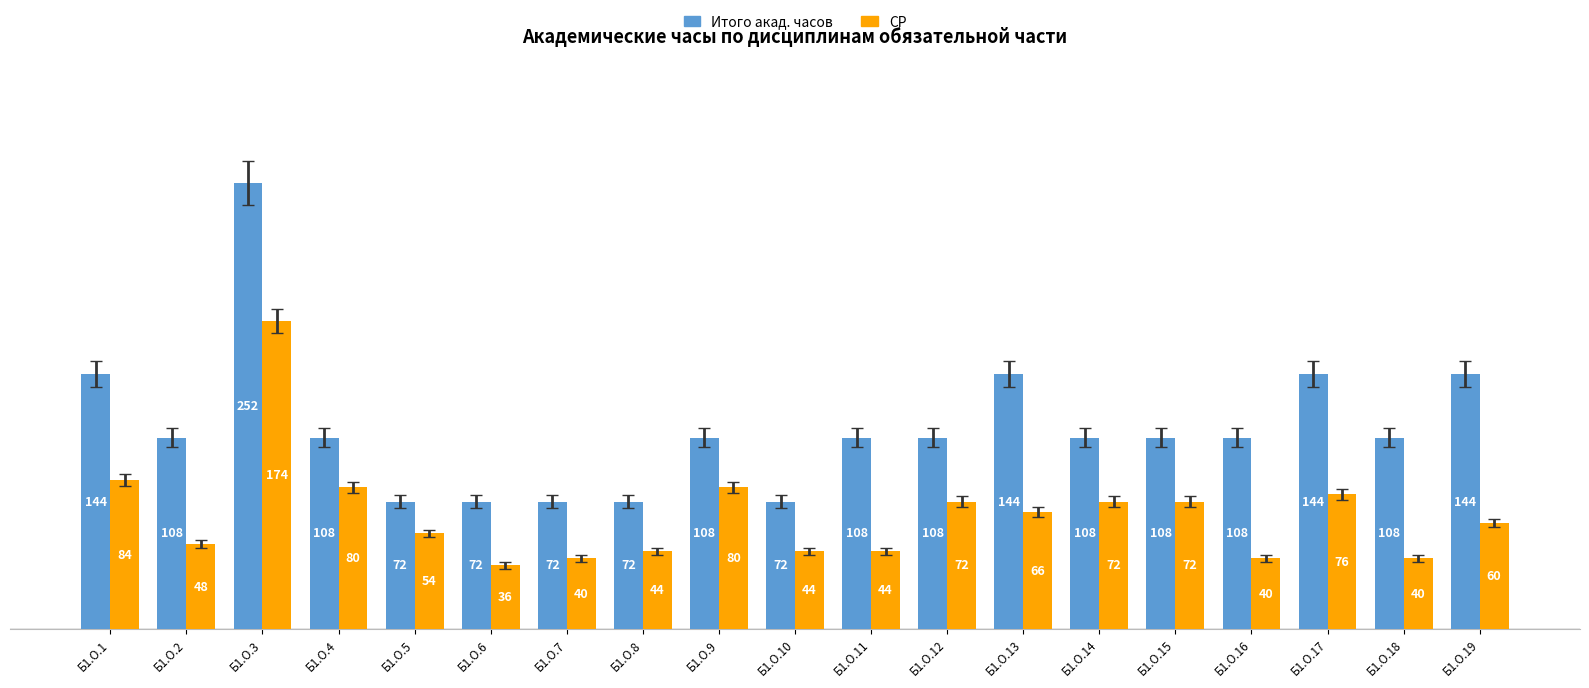

What is the spread (max minus min) of values at Б1.О.3?

78